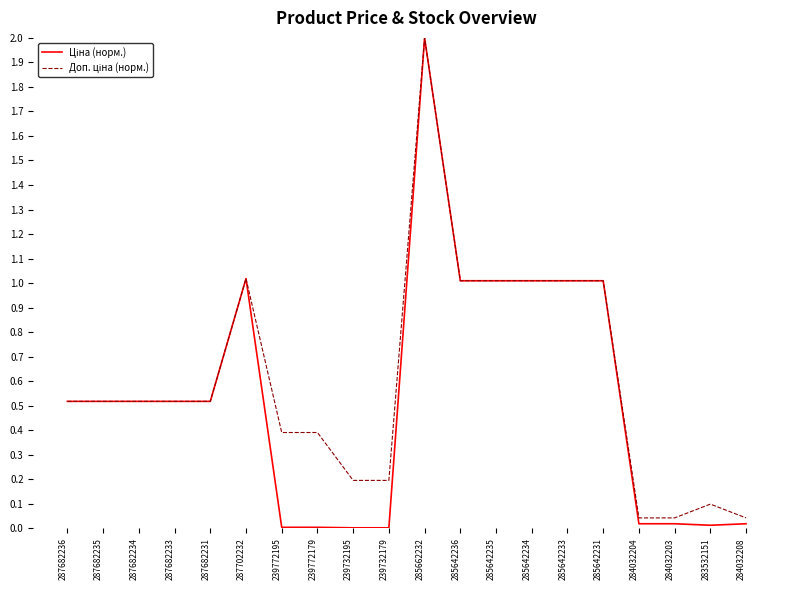

What is the maximum value shown in the chart?

2.0